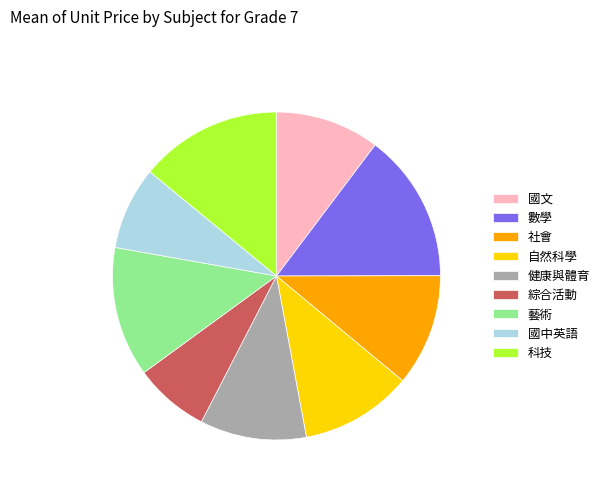

Is it true that 科技 is 25% of the pie?

False